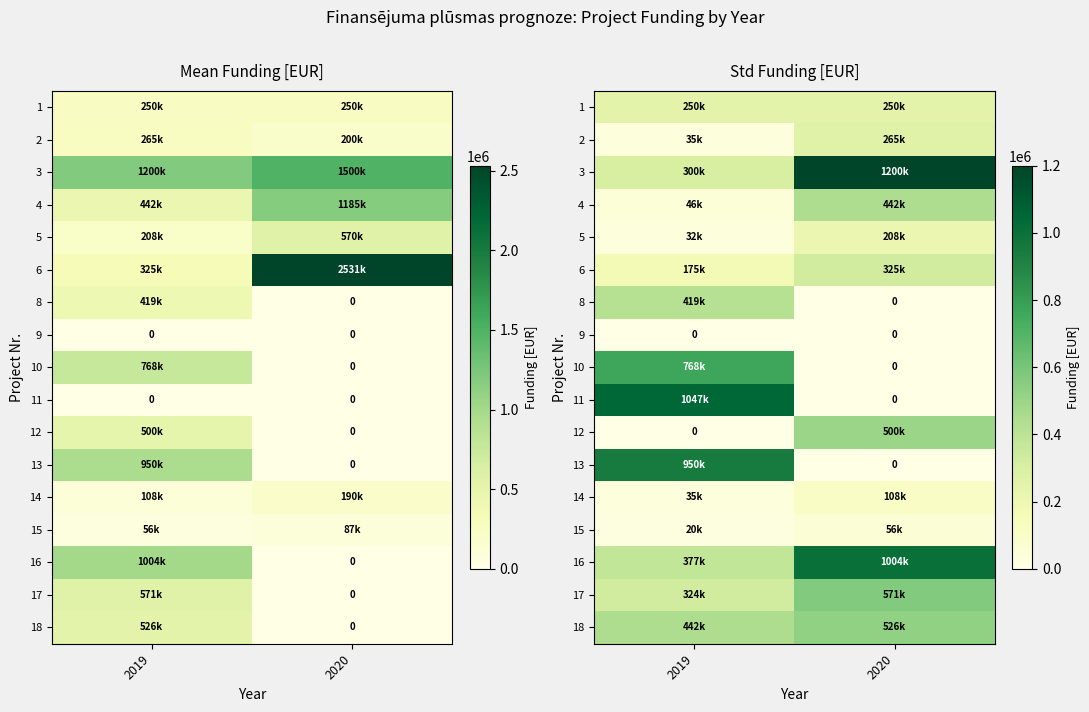

What is the total value across all series at 2019?

5219896